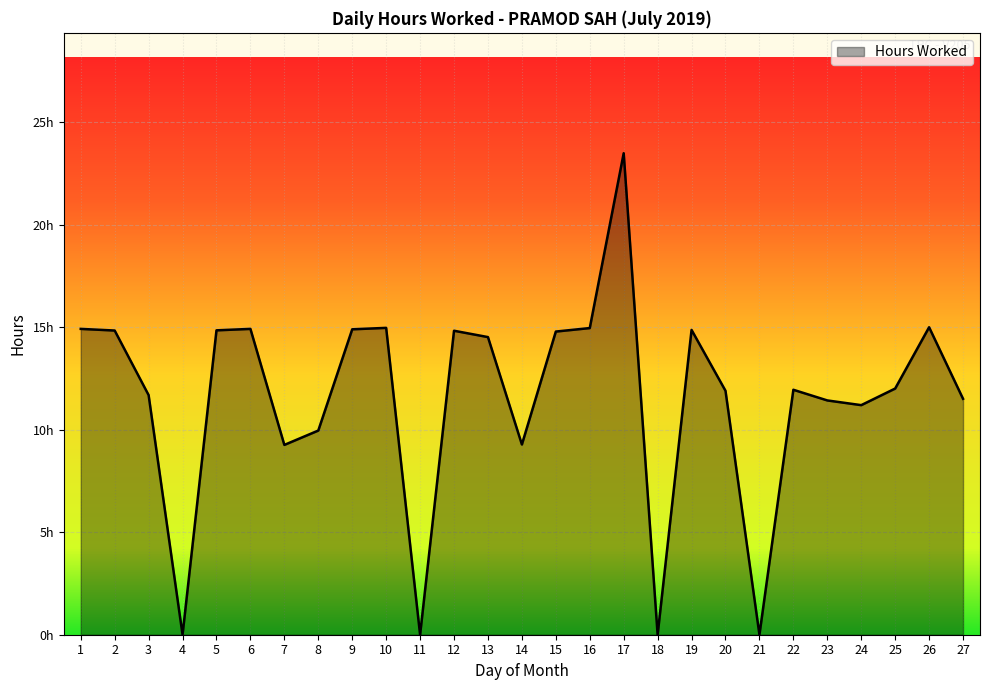

Reading left to right, what are all the values shown in this chart?

1=14.9	2=14.8	3=11.7	4=0.0	5=14.8	6=14.9	7=9.3	8=10.0	9=14.9	10=15.0	11=0.0	12=14.8	13=14.5	14=9.3	15=14.8	16=15.0	17=23.5	18=0.0	19=14.9	20=11.9	21=0.0	22=11.9	23=11.4	24=11.2	25=12.0	26=15.0	27=11.5